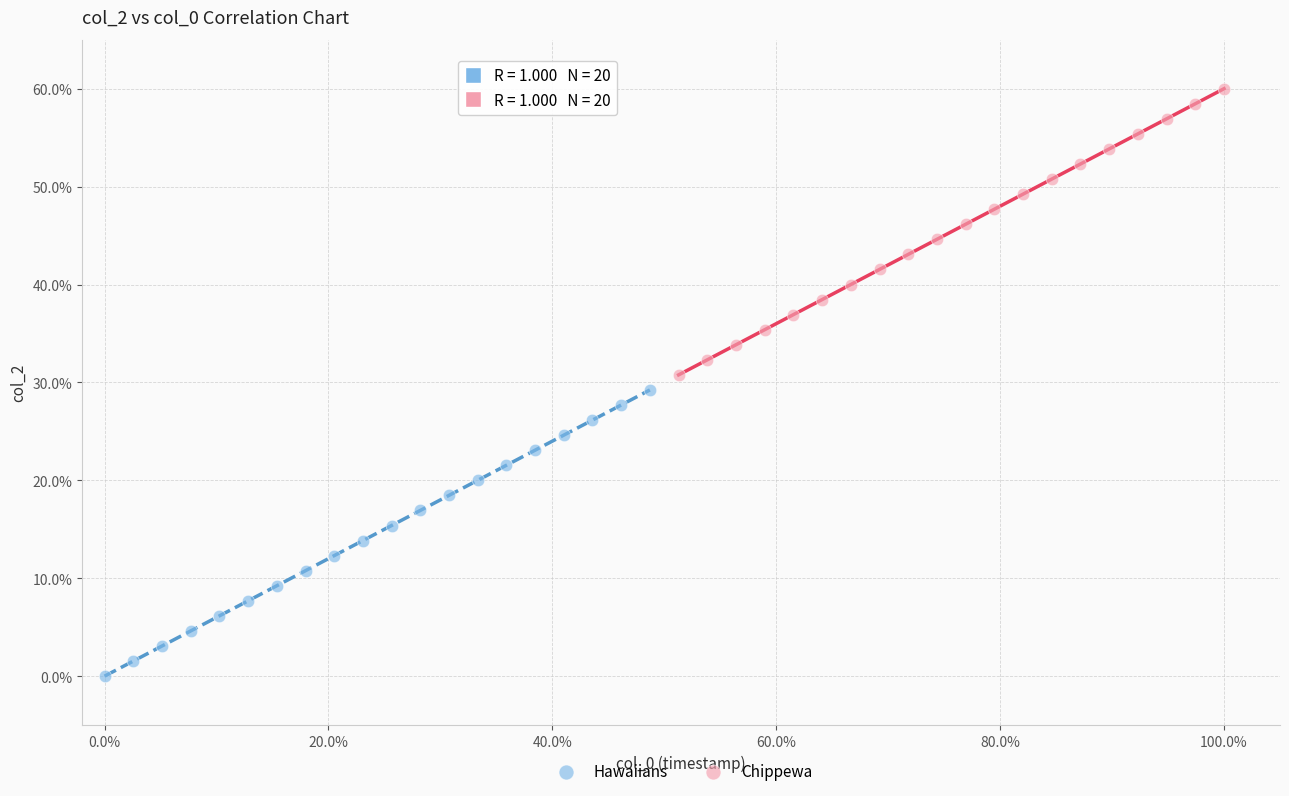

Which series contains the highest Y value?

Chippewa